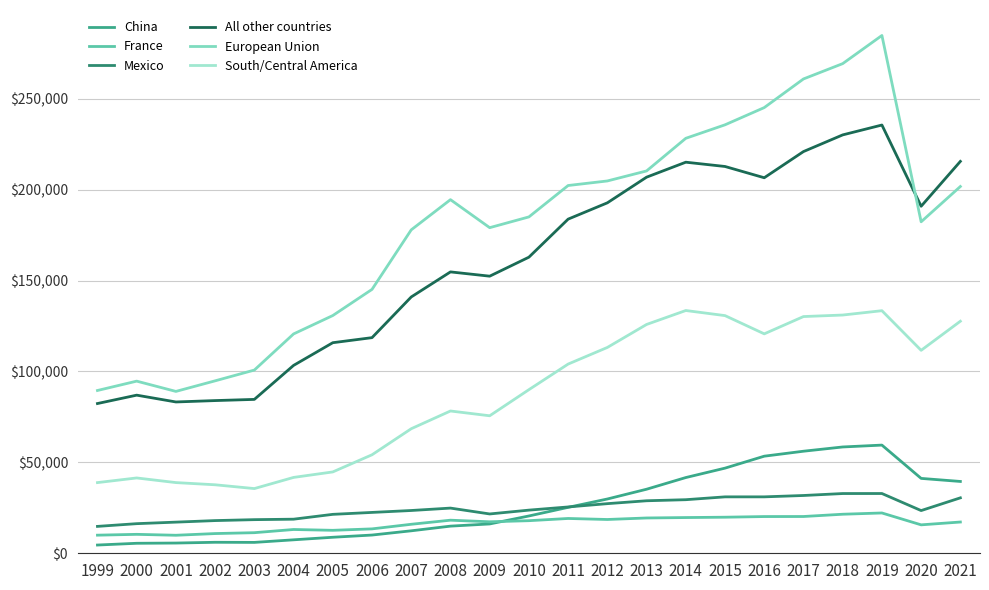

What is the difference between the South/Central America values at 2009 and 2019?

57792